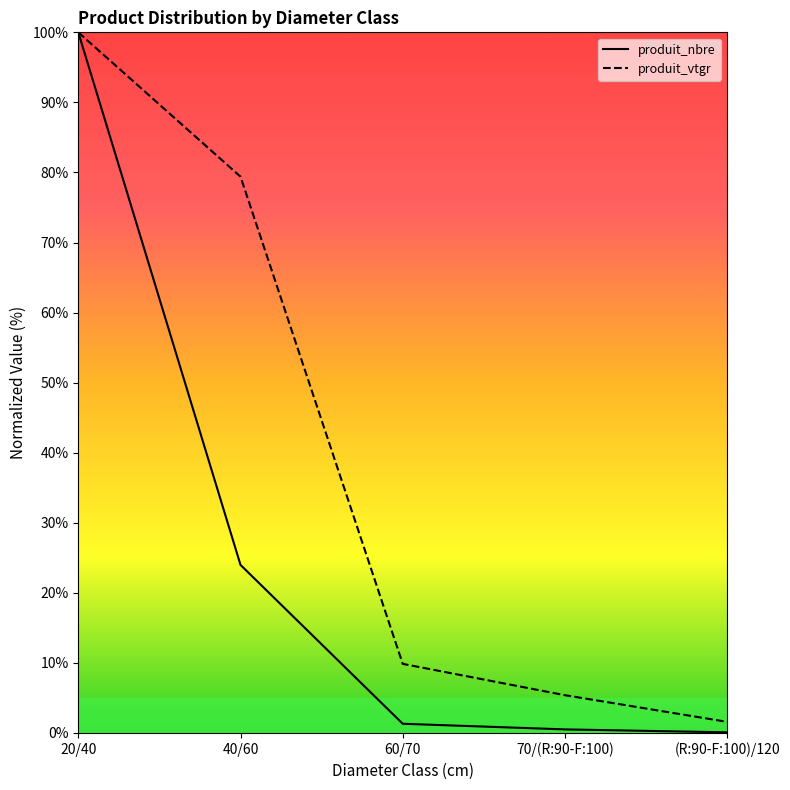

Does the chart have visible grid lines?

No